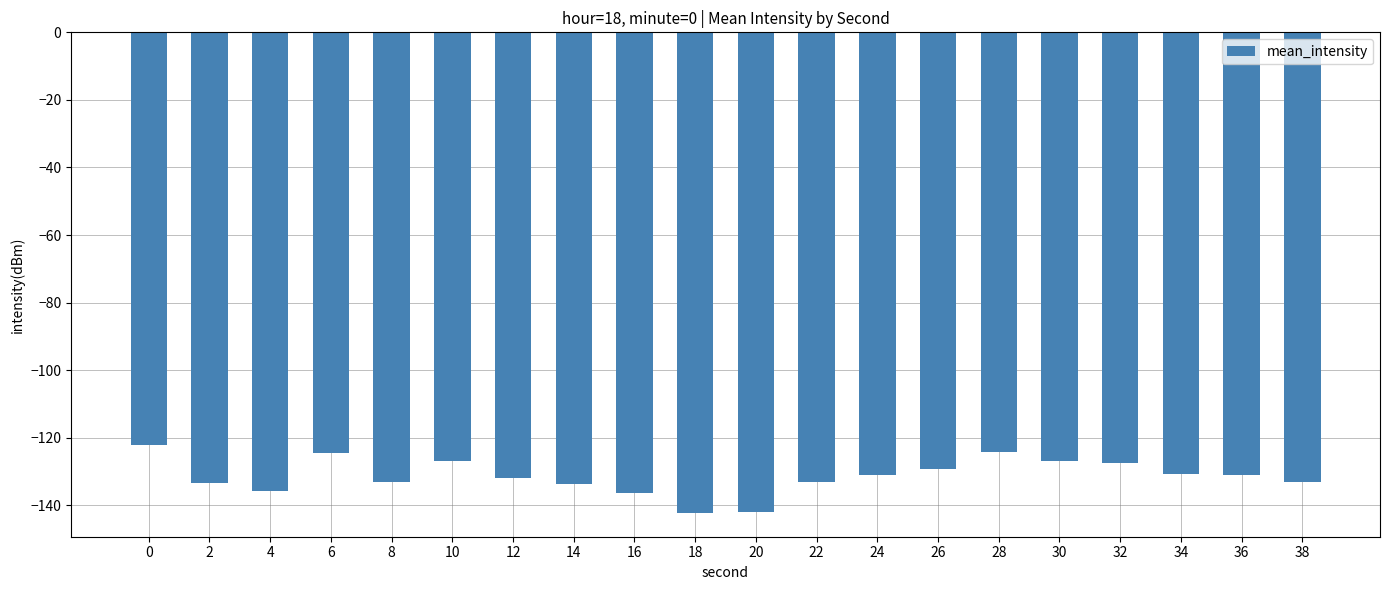

What is the minimum value shown in the chart?

-142.2